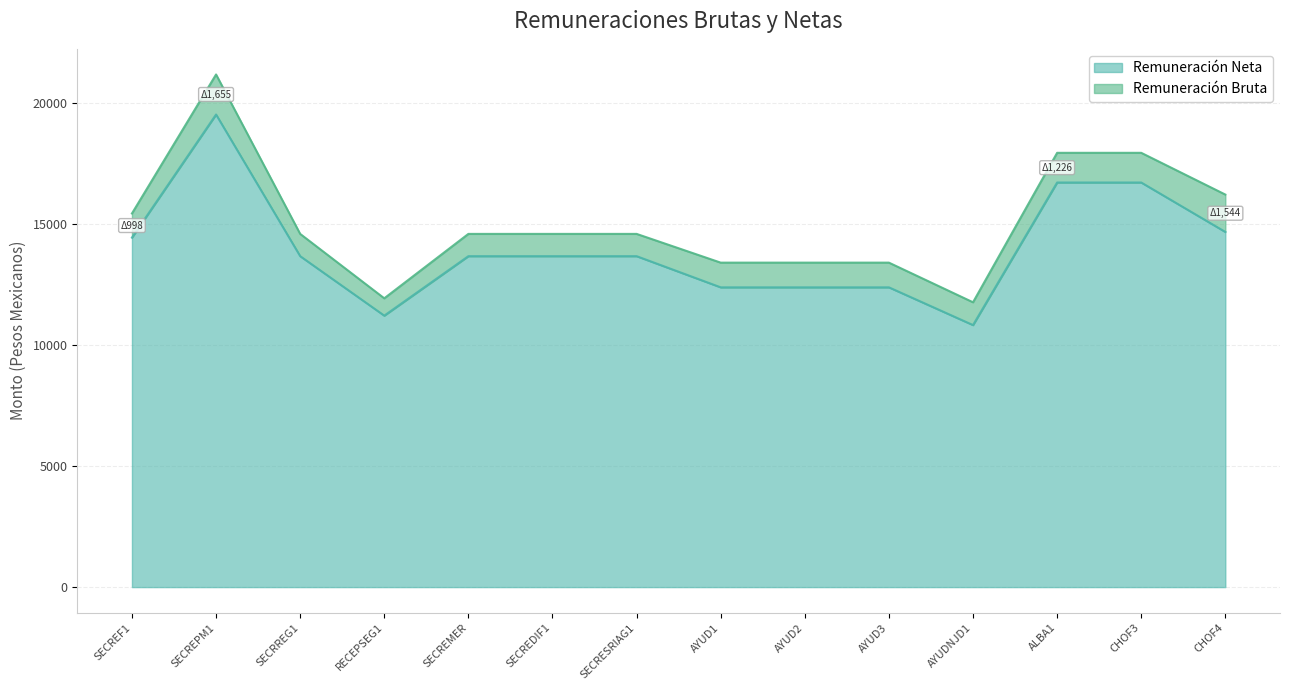

Reading right to left, transcribe all the data shown in this chart.

Remuneración Bruta: 16221.8	17946.8	17946.8	11770.6	13408.6	13408.6	13408.6	14596.4	14596.4	14596.4	11934.6	14596.4	21185.0	15440.7
Remuneración Neta: 14677.5	16720.5	16720.5	10828.3	12388.3	12388.3	12388.3	13676.3	13676.3	13676.3	11218.5	13676.3	19530.1	14442.5